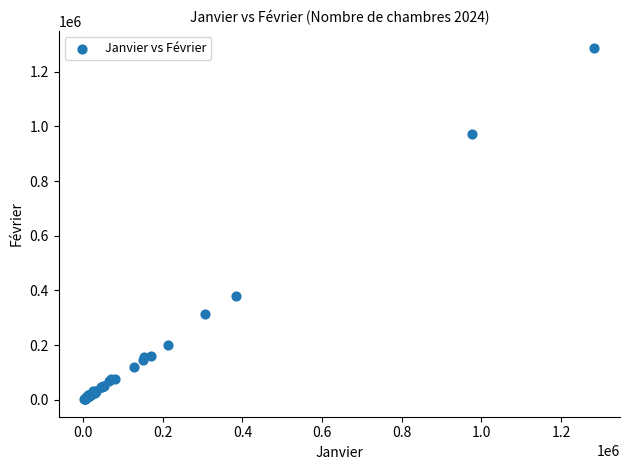

What Y value in the scatter plot is closest to 644106?

378703